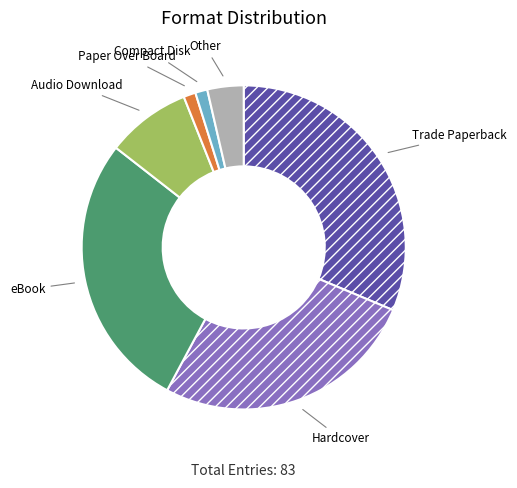

Is there a majority slice in this chart?

No